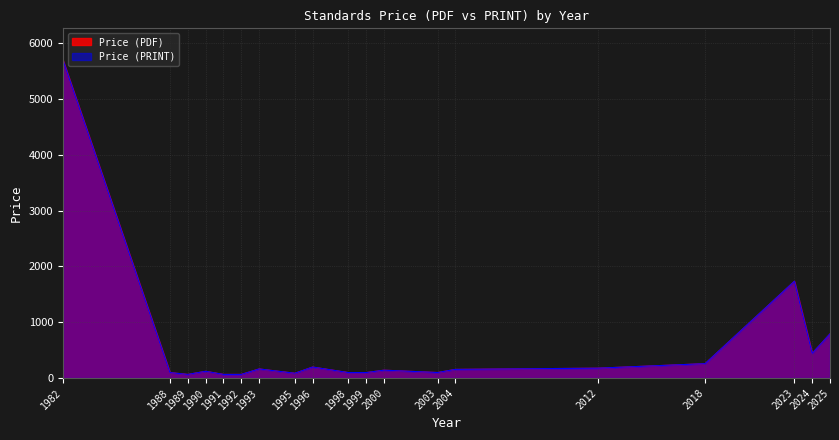

How many distinct data groups are displayed?

2